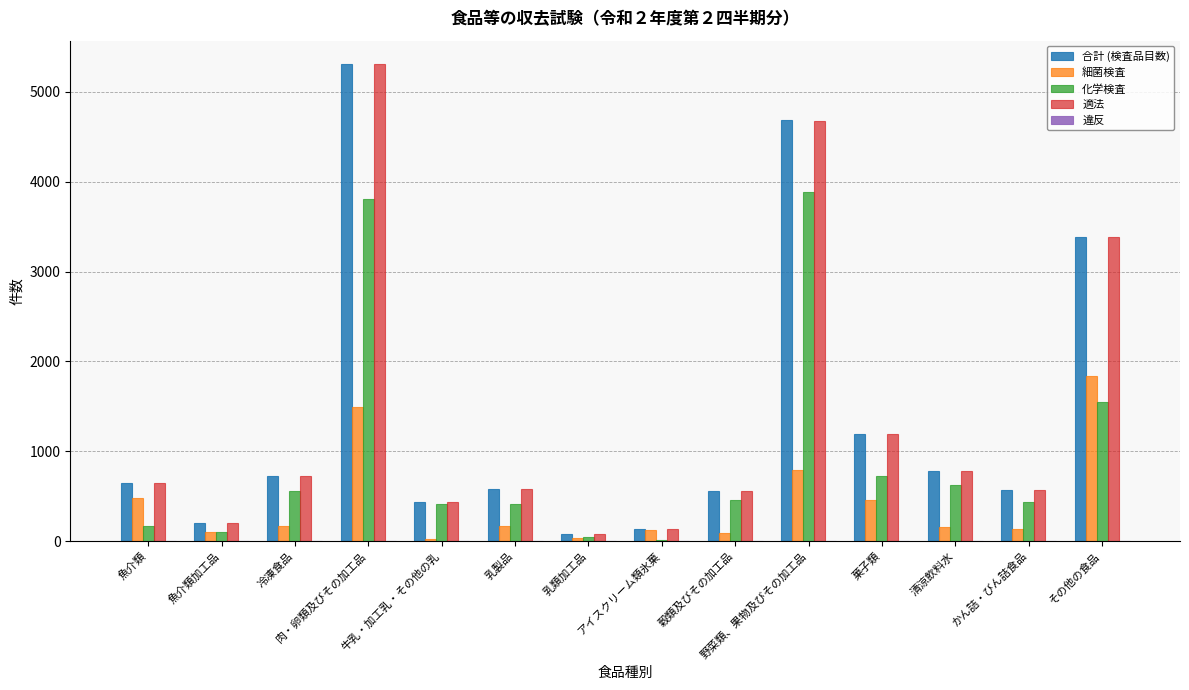

What is the sum of all 合計 (検査品目数) values?

19285